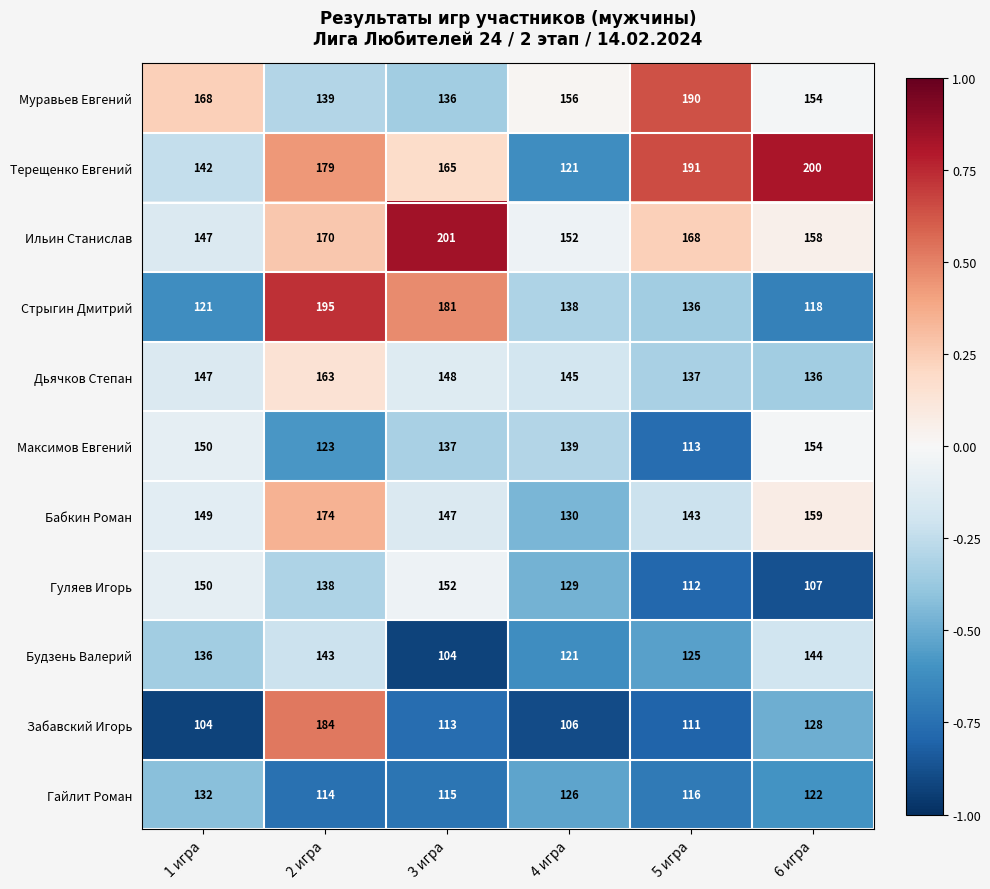

What is the difference between the maximum and minimum values in the Гуляев Игорь series?

45